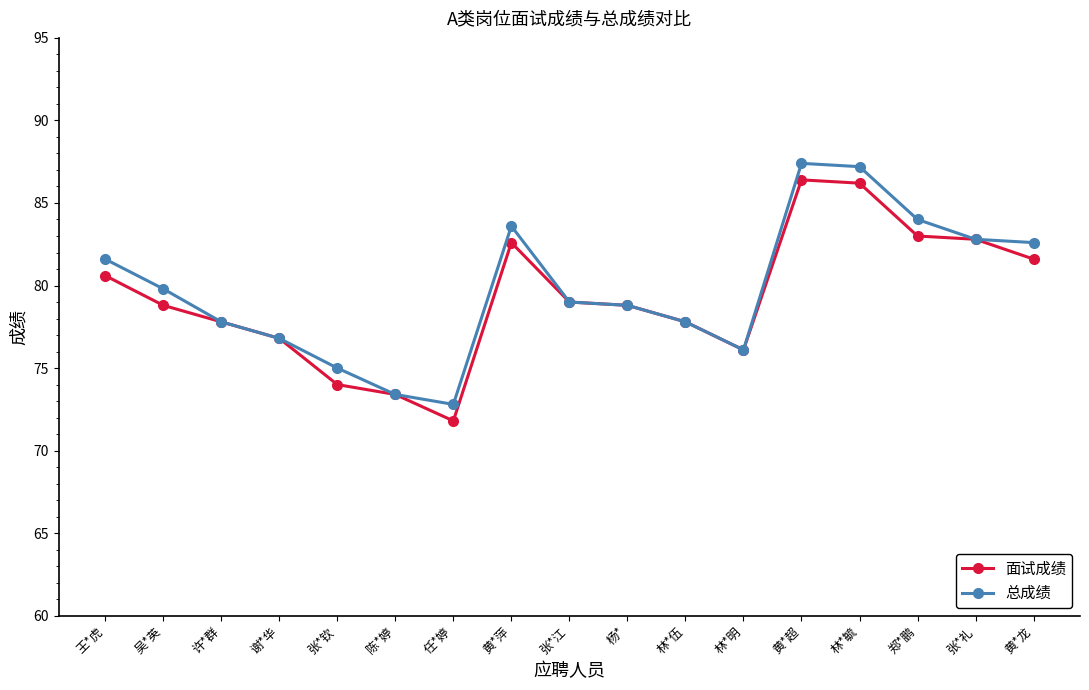

Is it true that 面试成绩 equals 83.0 at 郑*鹏?

True